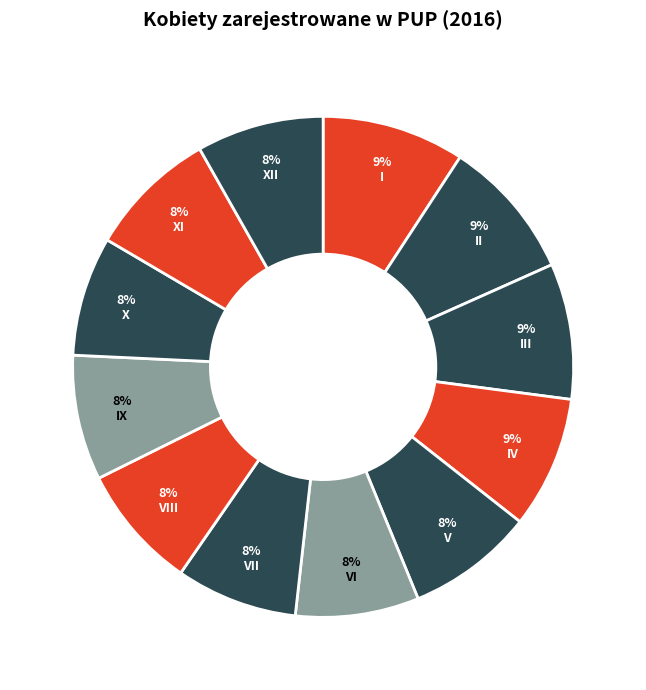

Is the sum of IV and VII greater than half?

No